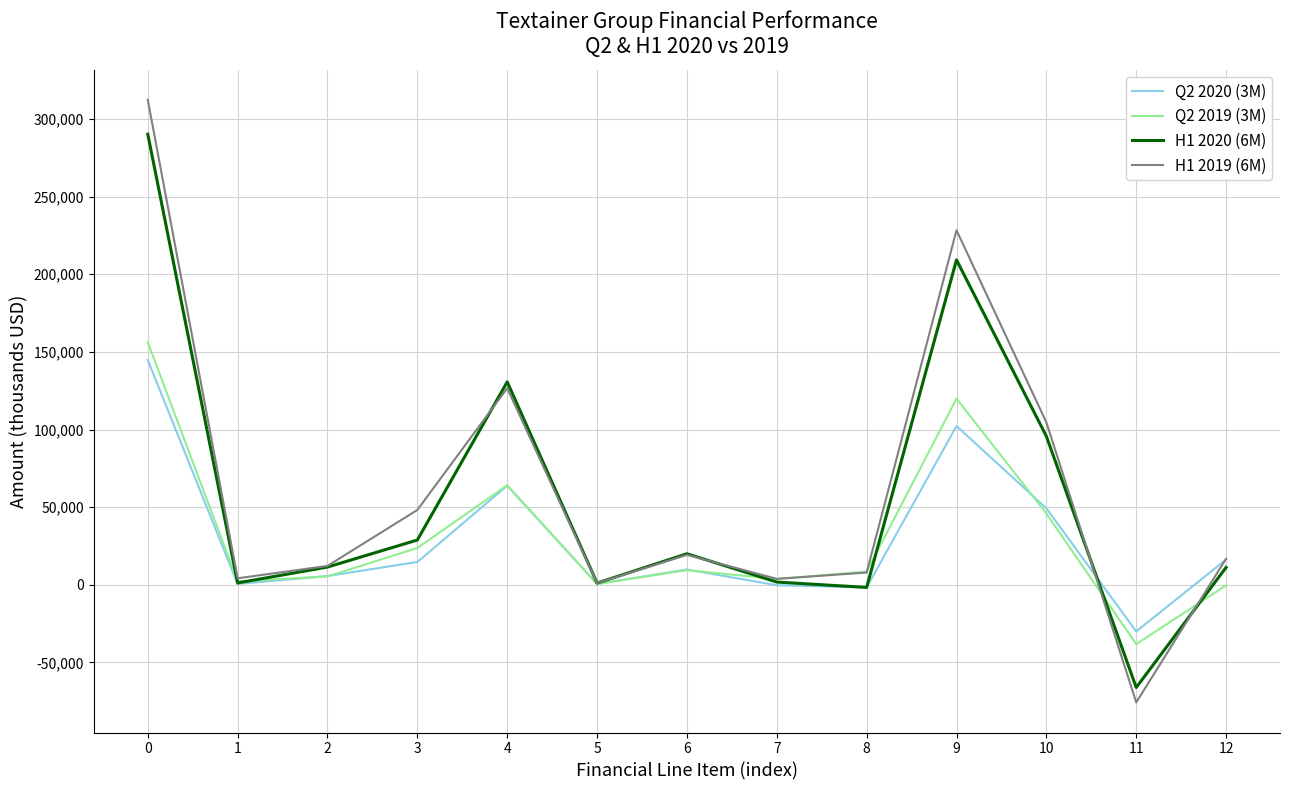

The value of H1 2020 (6M) at 0 is 176949. True or false?

False